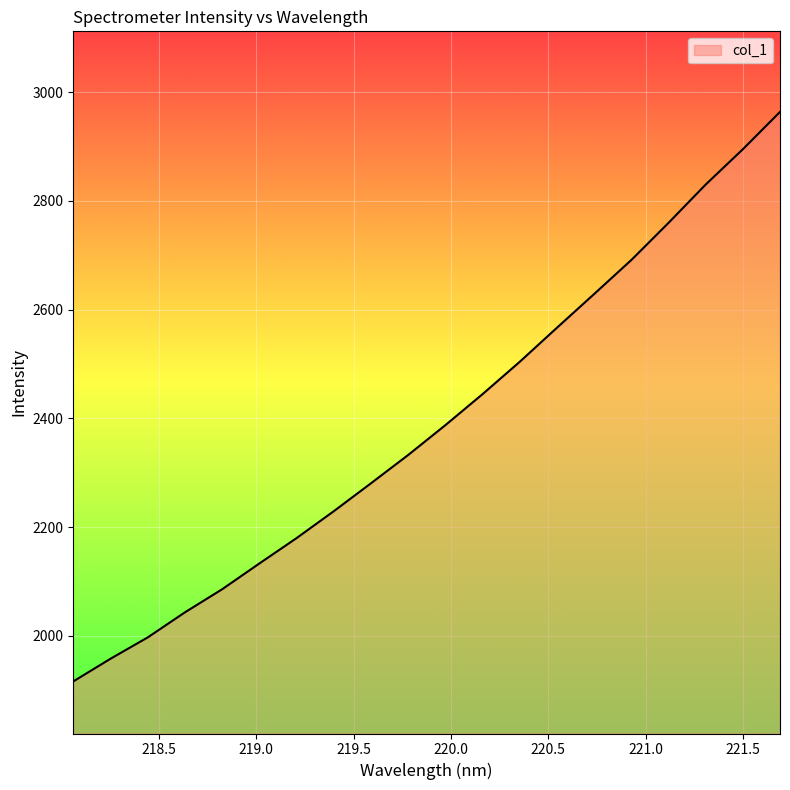

What is the maximum value shown in the chart?

2963.8